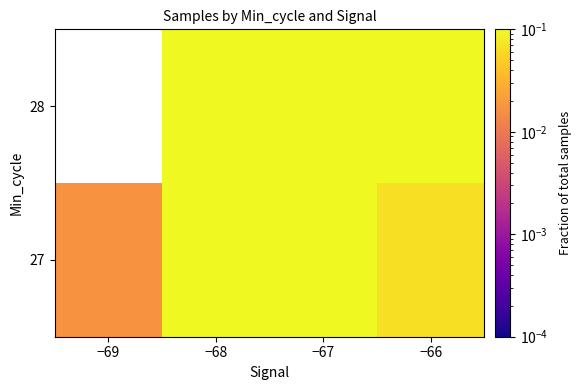

At how many categories does at least one series exceed 0?

4